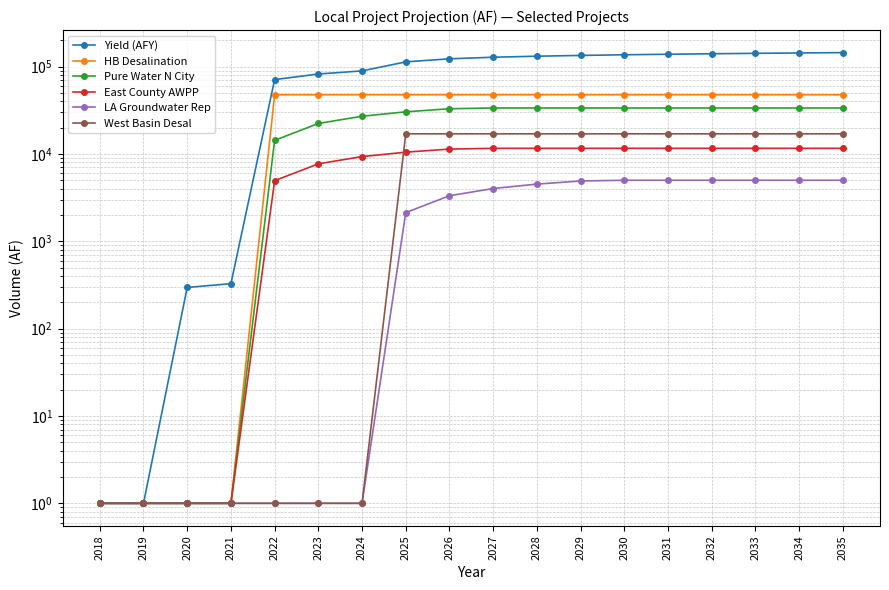

What are all the series names shown in the legend?

Yield (AFY), HB Desalination, Pure Water N City, East County AWPP, LA Groundwater Rep, West Basin Desal